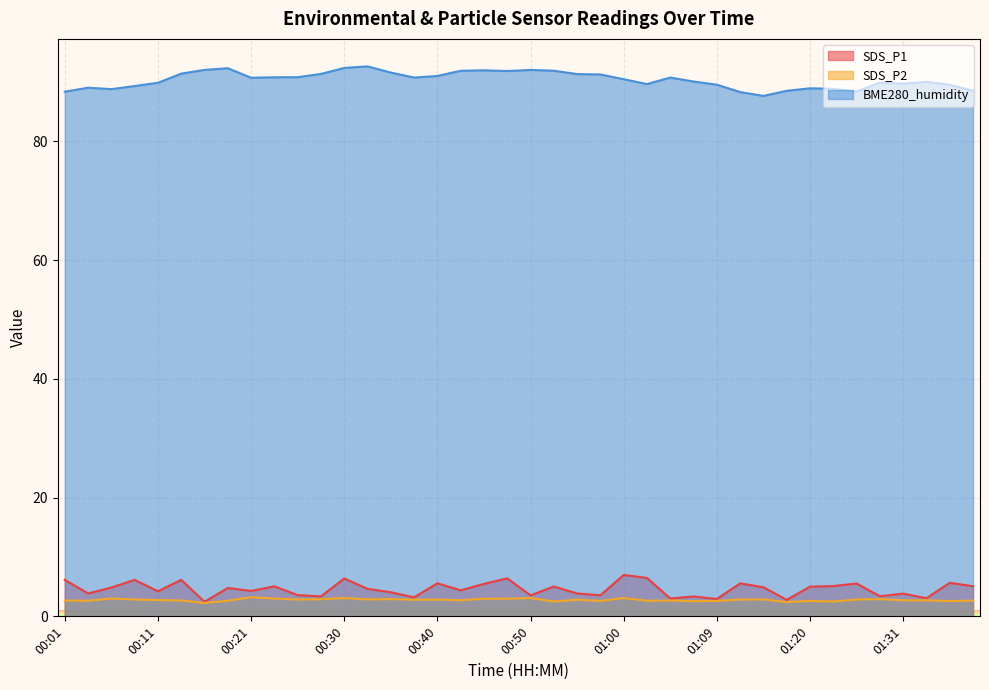

What is the minimum value shown in the chart?

2.2